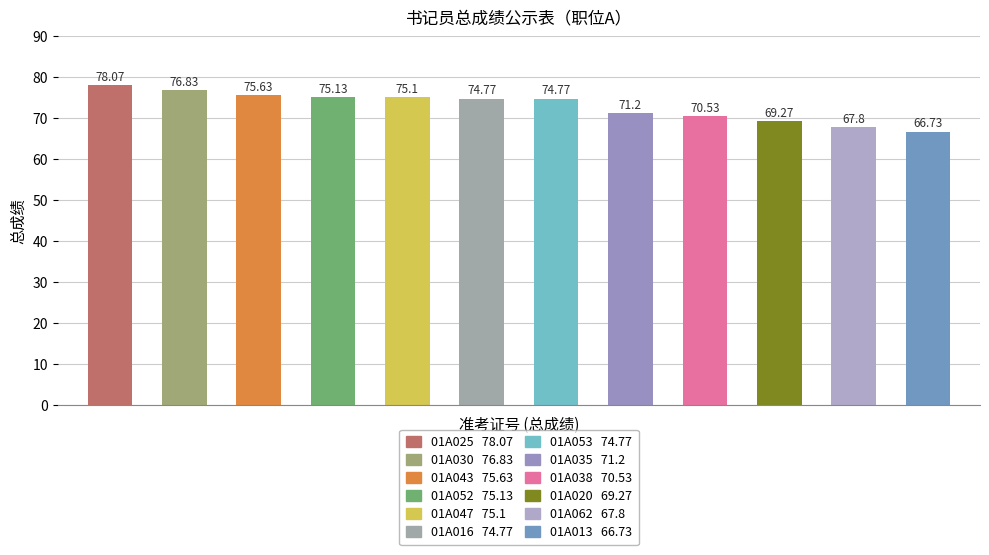

What is the label of the 10th bar from the left?

01A020